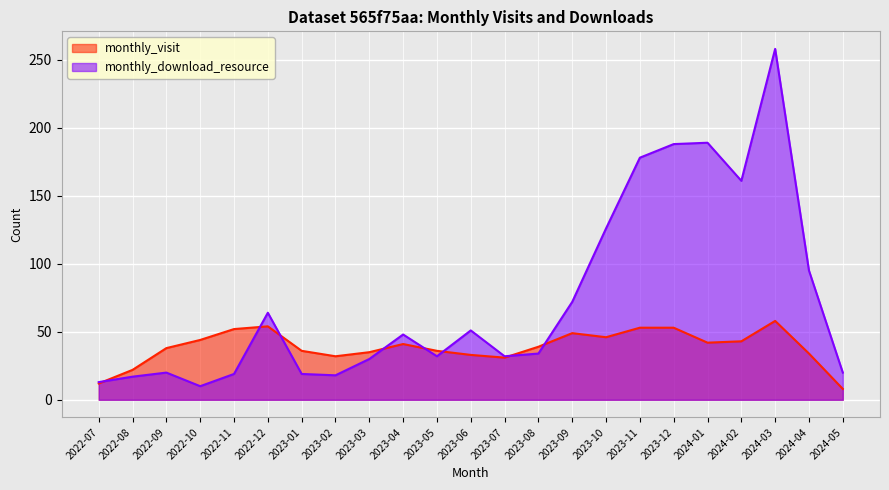

Count the number of categories in the chart.

23